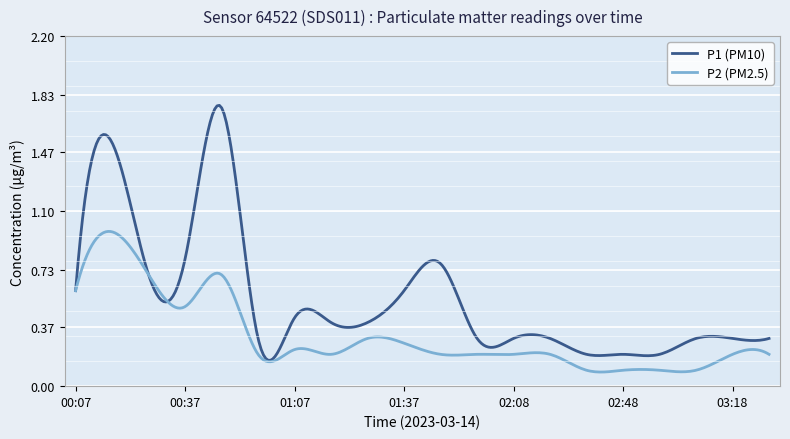

List the series in order of their peak value, lowest first.

P2 (PM2.5), P1 (PM10)